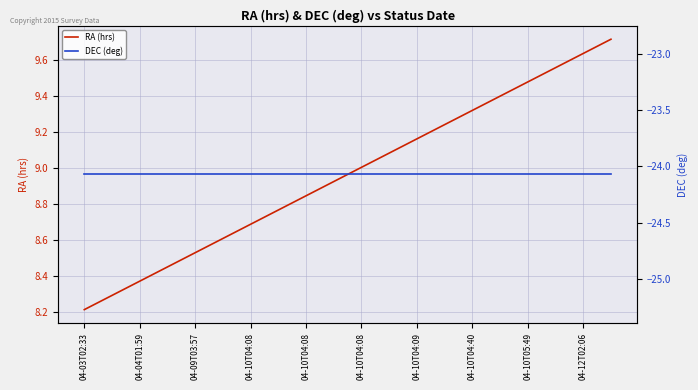

Rank the series at 04-10T04:09 from highest to lowest value.

RA (hrs), DEC (deg)